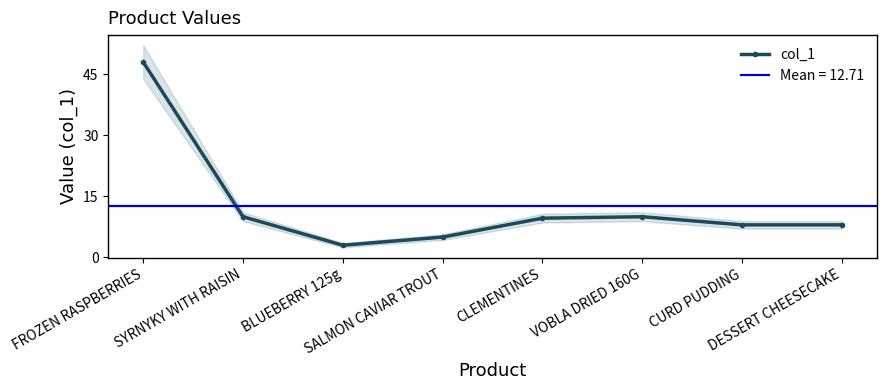

Is this an area chart (filled region under the line)?

No